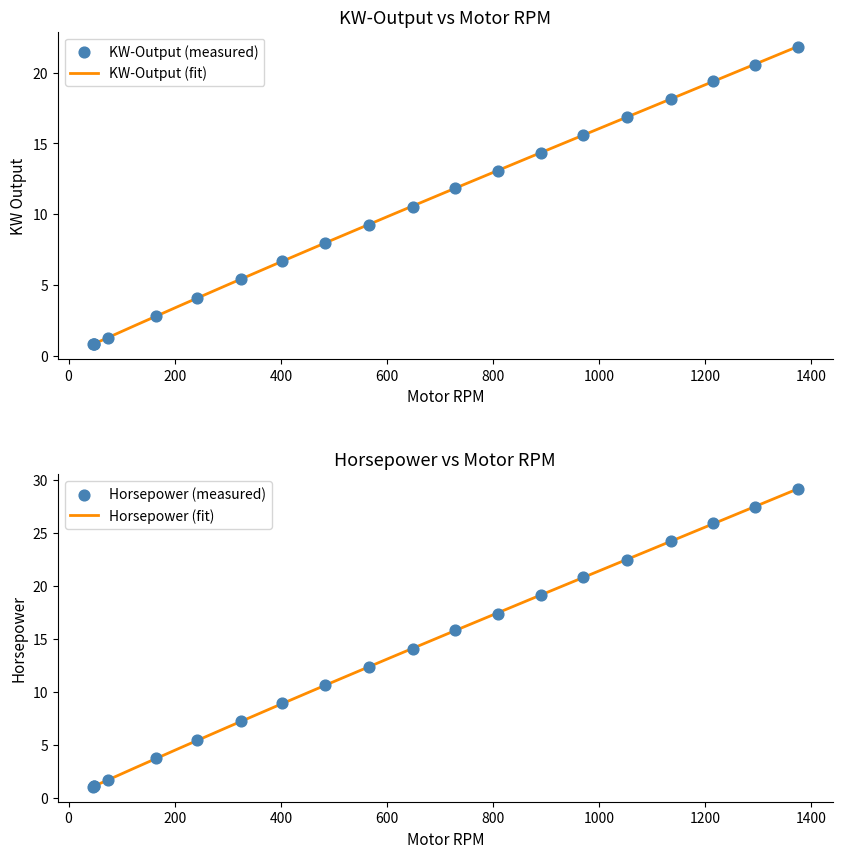

At which category is the sum across all series the highest?

1374